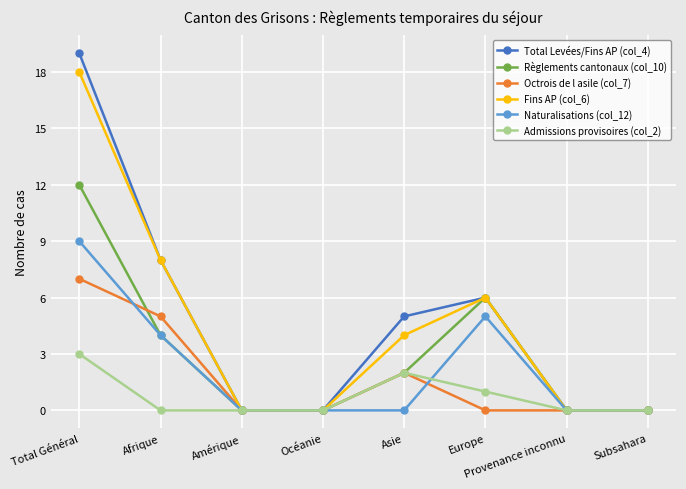

What is the difference between the Fins AP (col_6) values at Afrique and Provenance inconnu?

8